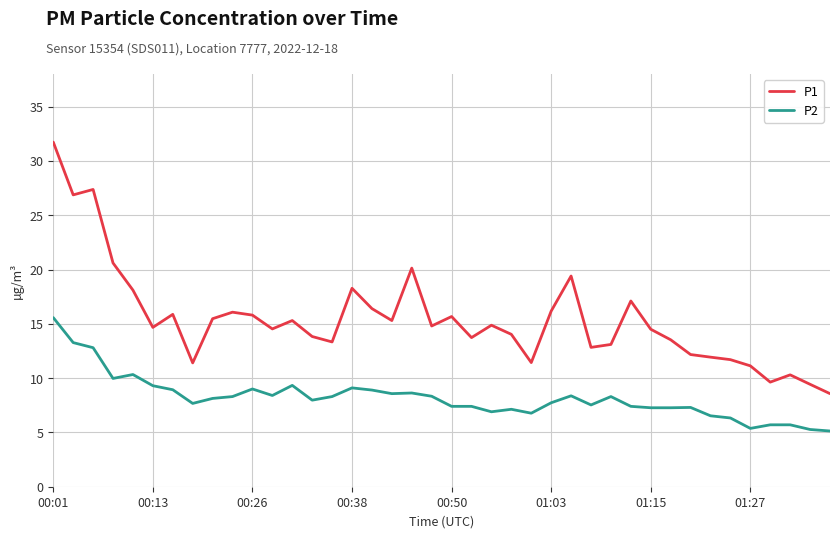

Count the number of data series in this chart.

2